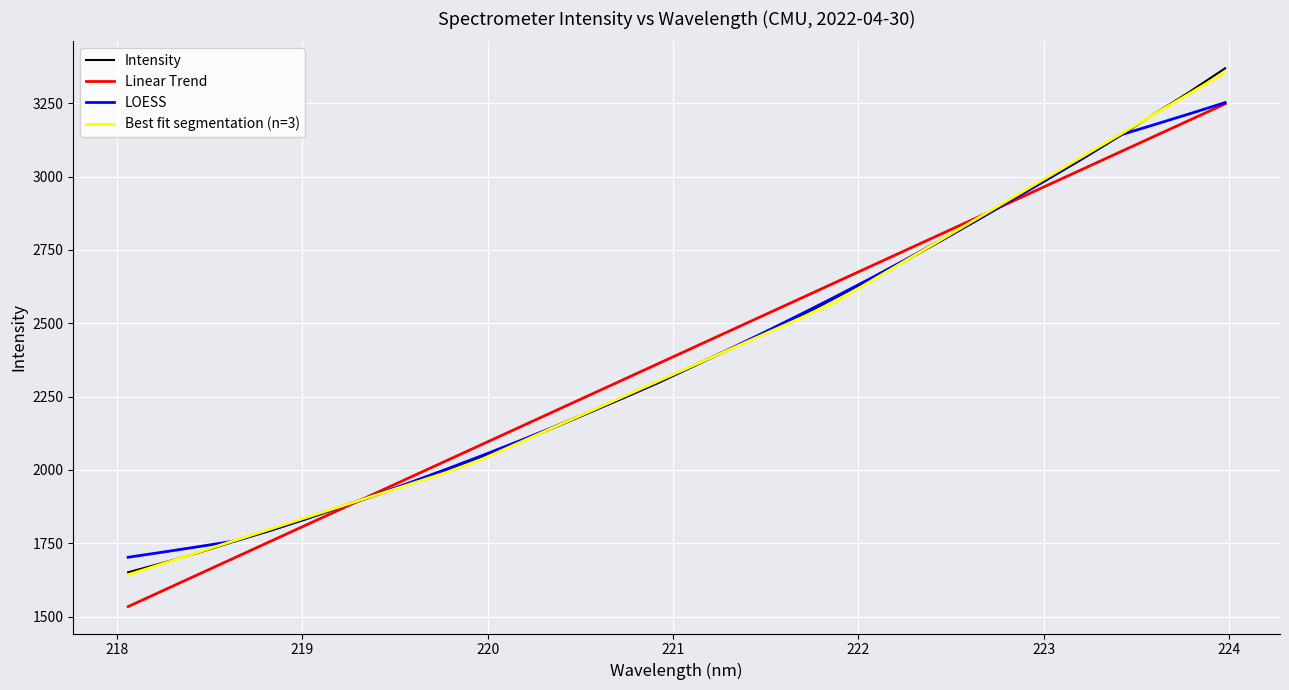

What is the lowest value of the LOESS series?

1702.5